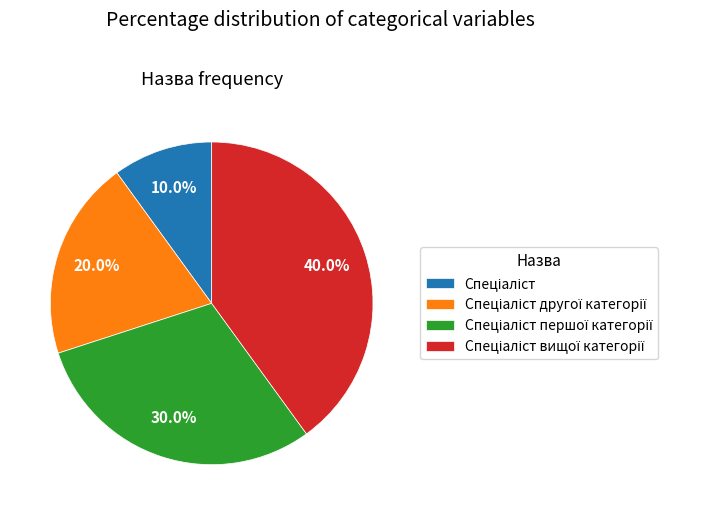

Is there any slice that represents more than half of the pie?

No